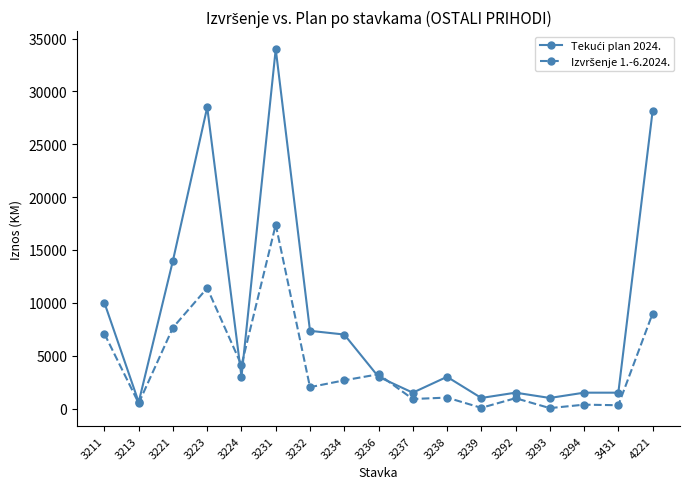

What is the difference between the highest and lowest values at 3223?

17103.9